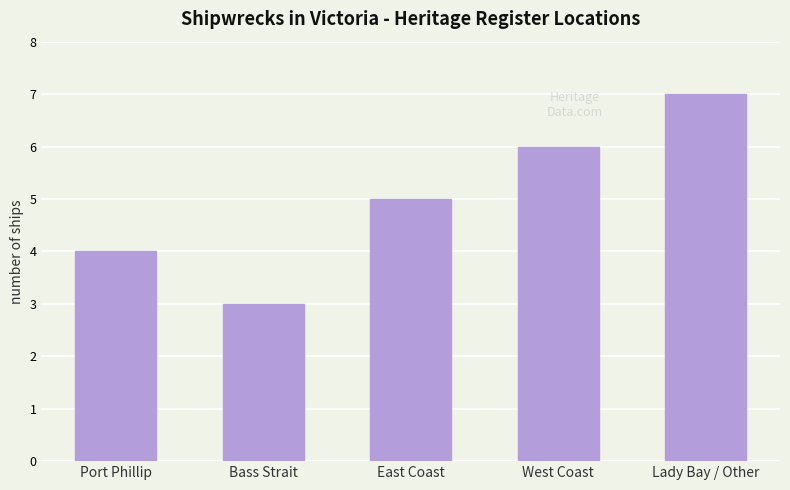

Rank the categories by value from highest to lowest.

Lady Bay / Other, West Coast, East Coast, Port Phillip, Bass Strait